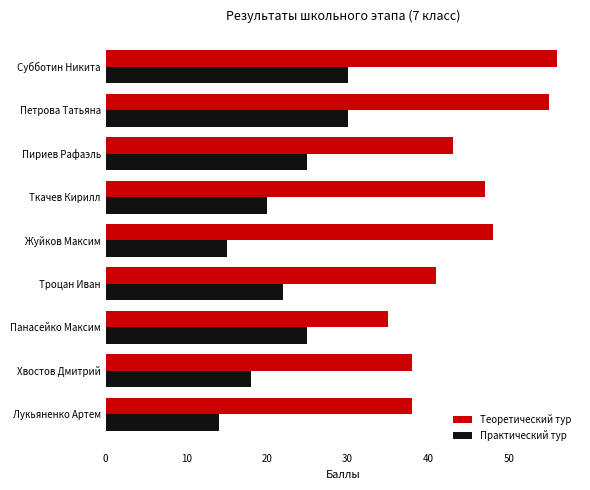

Is it true that Теоретический тур equals 48 at Жуйков Максим?

True